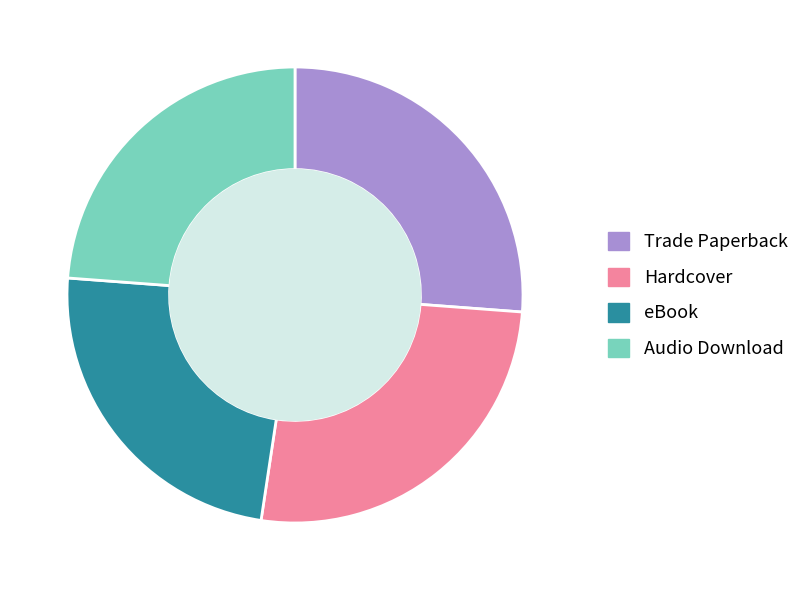

Is there a majority slice in this chart?

No